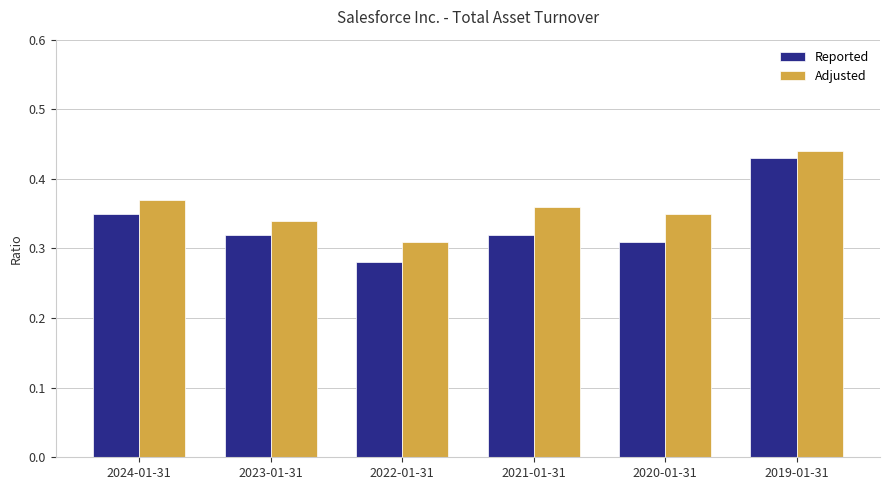

Which category has the lowest value across all series?

2022-01-31